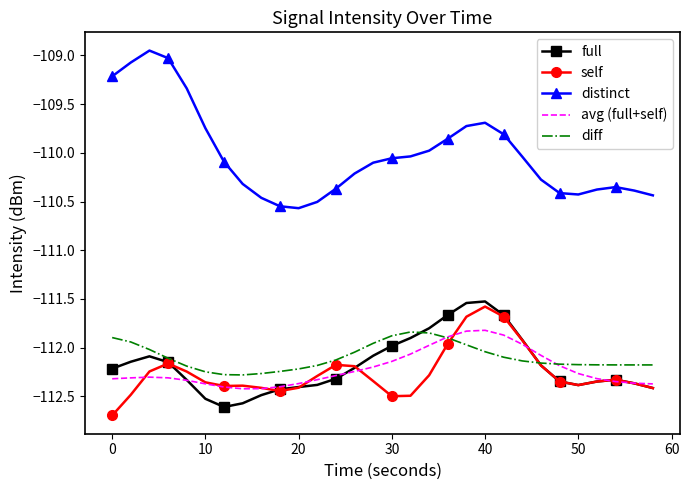

Which series has the largest total across all categories?

distinct